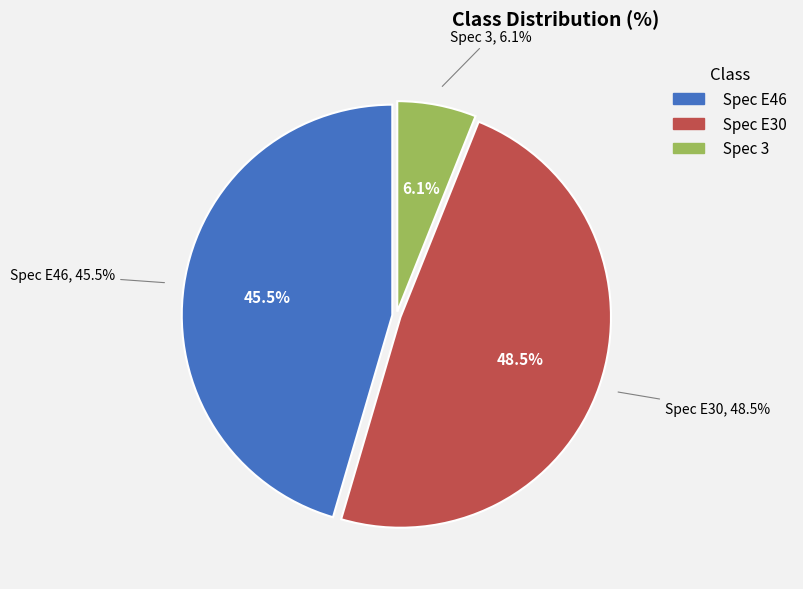

Which has a higher value, Spec E46 or Spec 3?

Spec E46